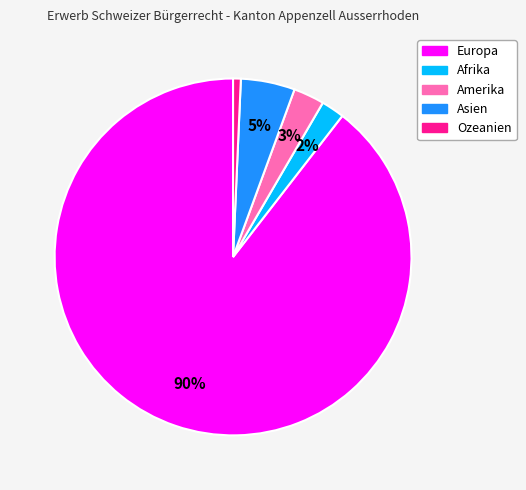

How many segments does this pie chart have?

5